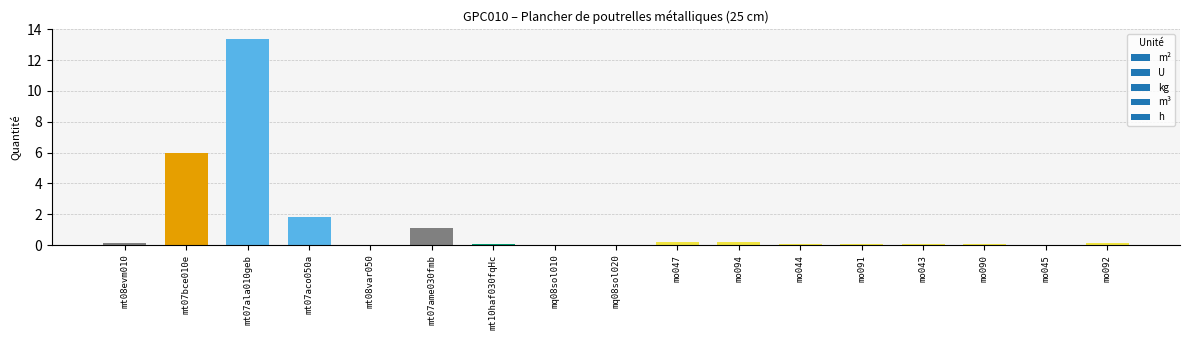

Is it true that the value at mt07aco050a is 1.8?

True